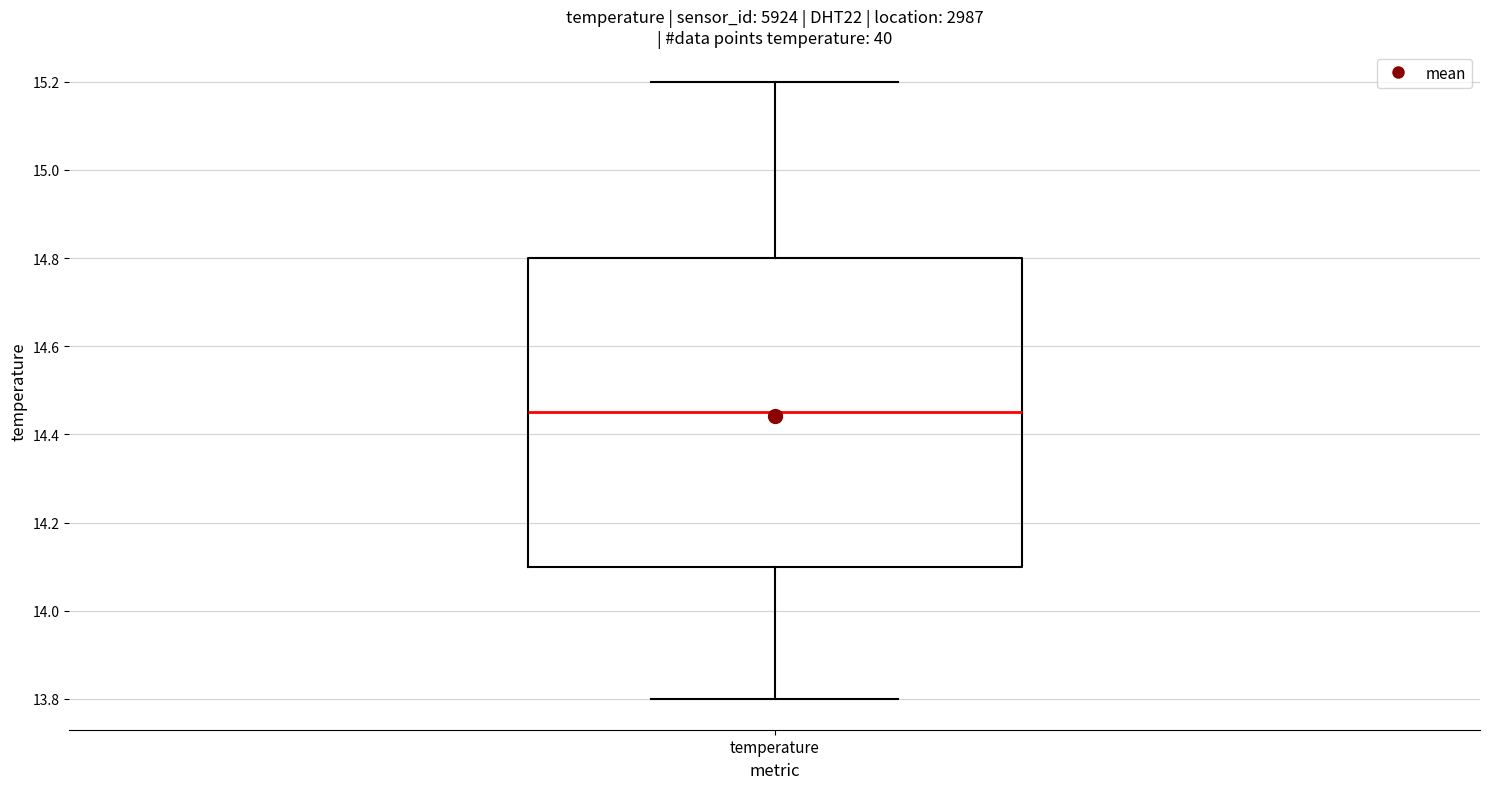

Read this box plot against the y-axis: the position of the median line, the range covered by the box, and the ends of both whiskers. The values are not printed on the chart, so give them approximately, as read against the axis.

median 14.46, box 14.10 to 14.80, whiskers 13.80 to 15.20